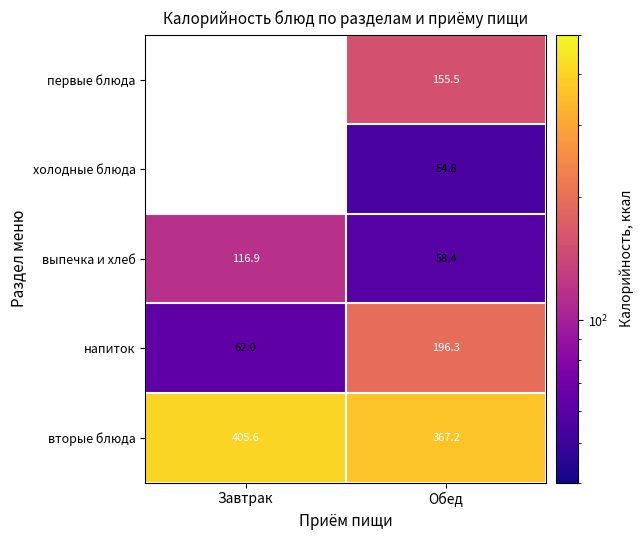

At which category does the chart reach its peak across all series?

Завтрак